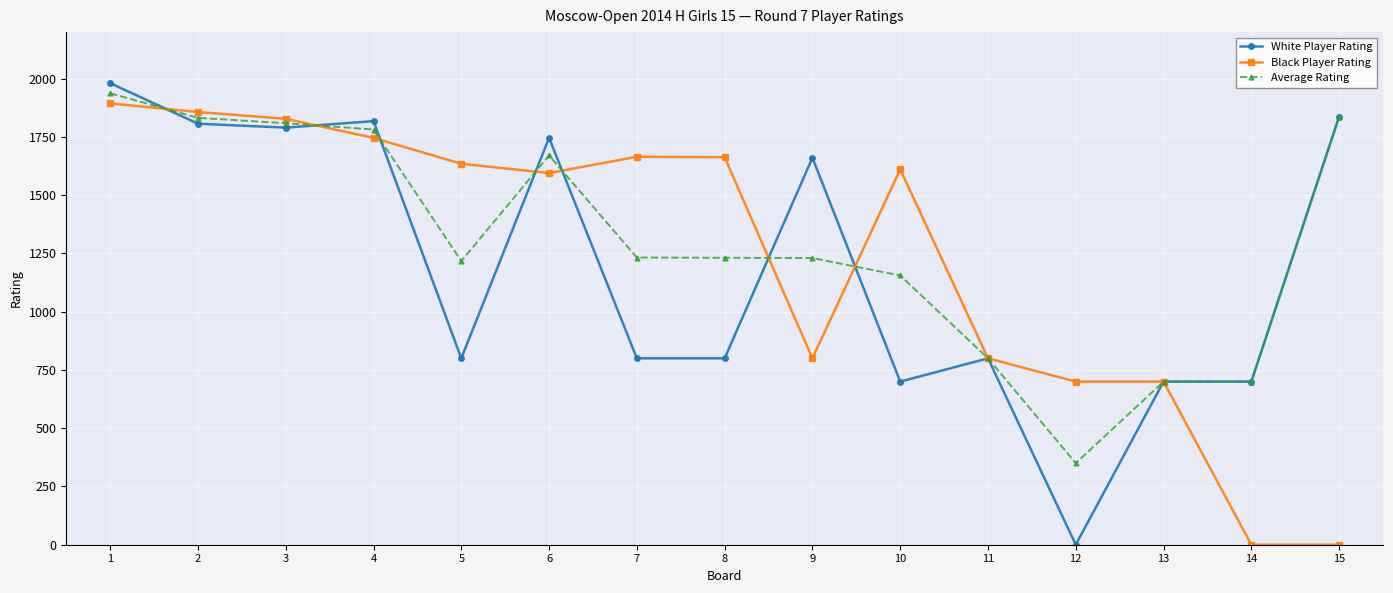

At which category does Average Rating reach its first local valley?

5